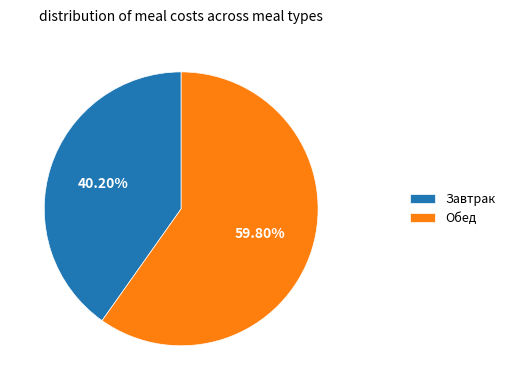

How much of the chart is everything except Обед?

40.2%